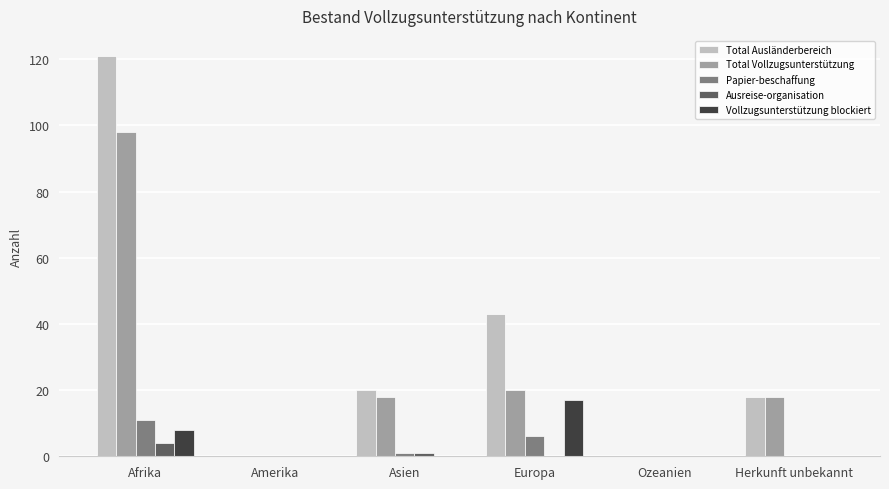

How many groups of bars are there?

6